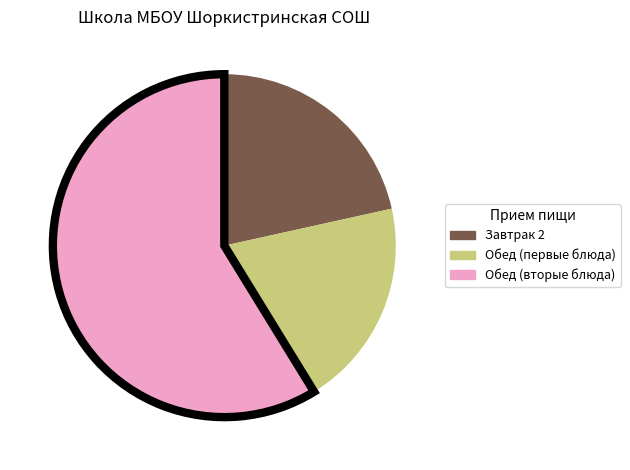

Is there any slice that represents more than half of the pie?

Yes